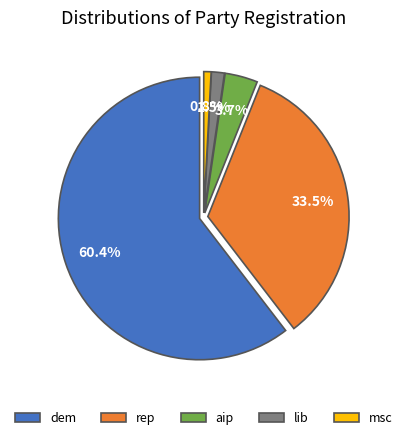

To the nearest percent, what portion does lib represent?

2%